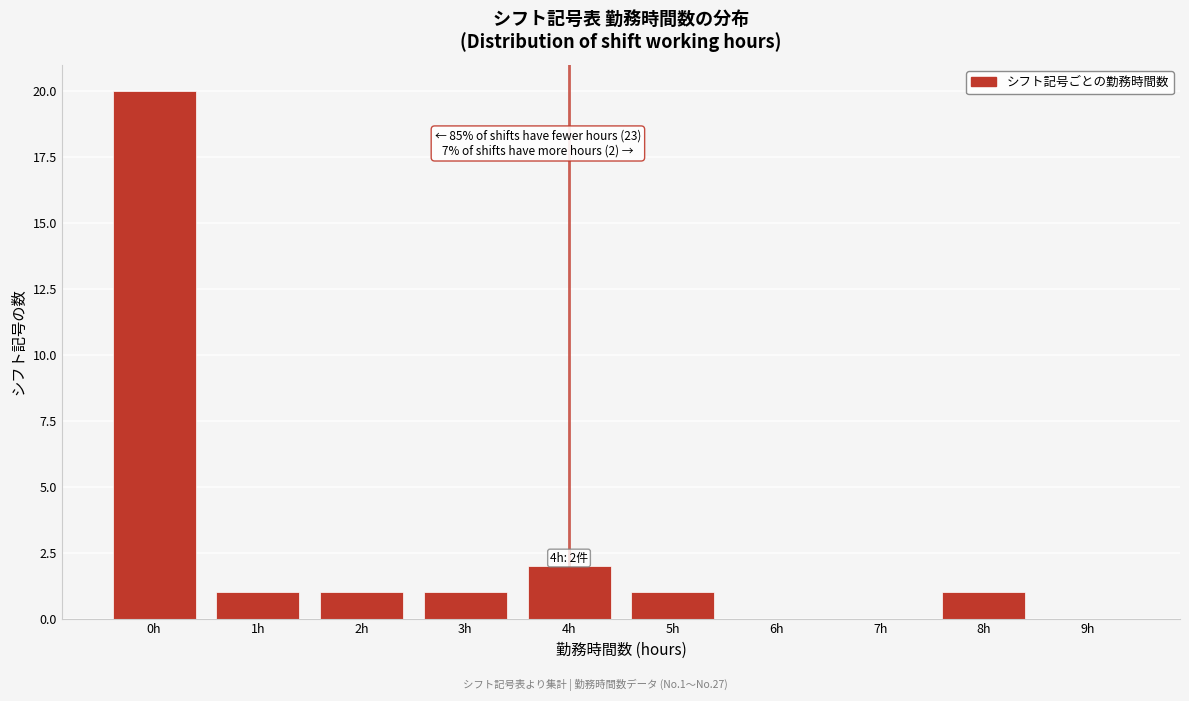

Over which range of the x-axis is the bar tallest?

-0.5 to 0.5